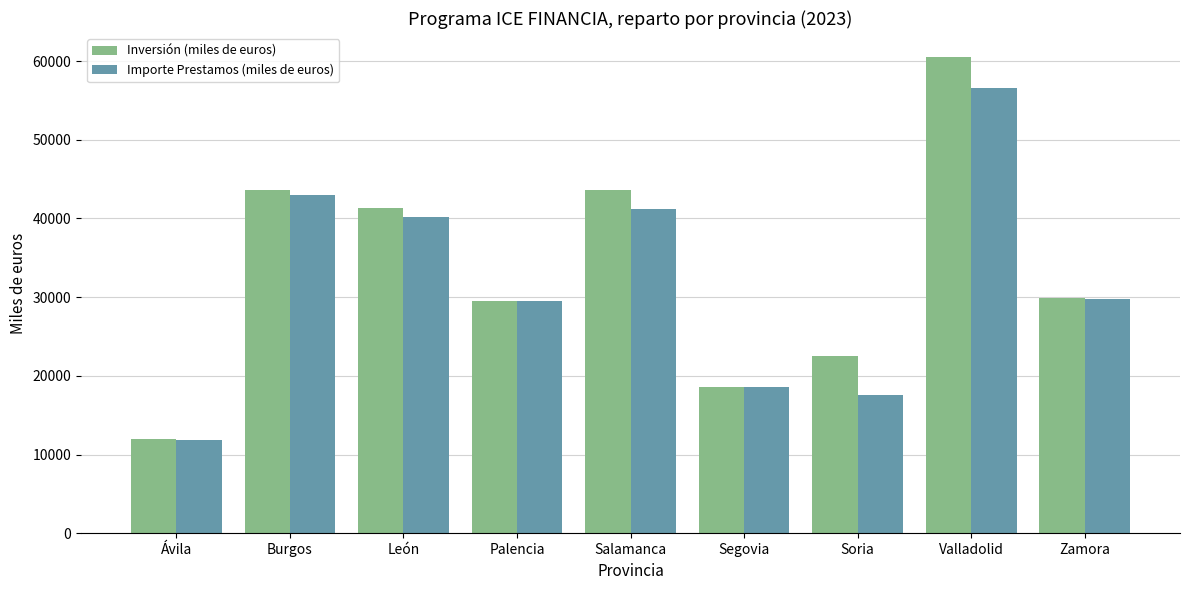

The Importe Prestamos (miles de euros) series shows 24599 at Segovia. True or false?

False